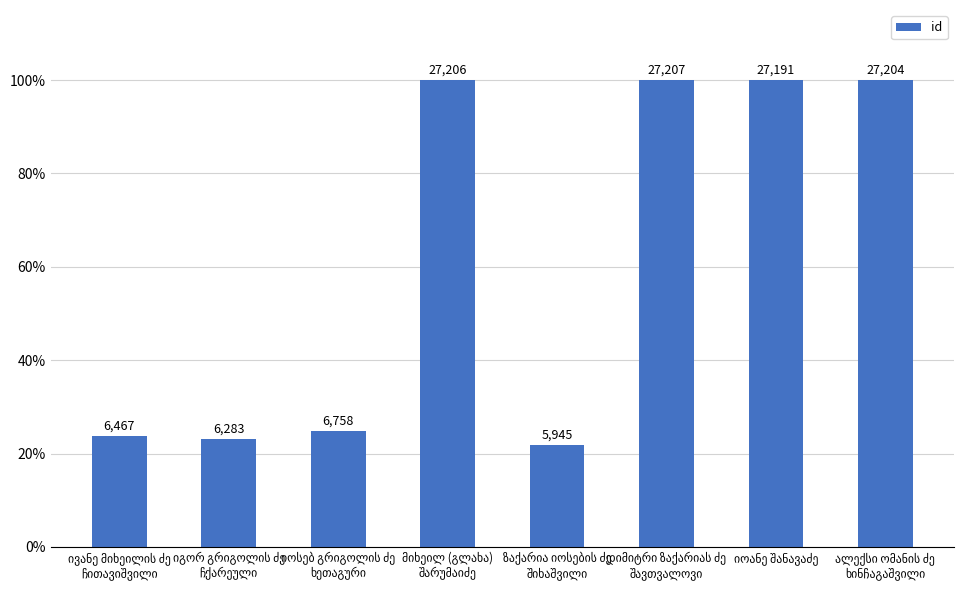

What is the label of the 2nd bar from the right?

იოანე შანავაძე